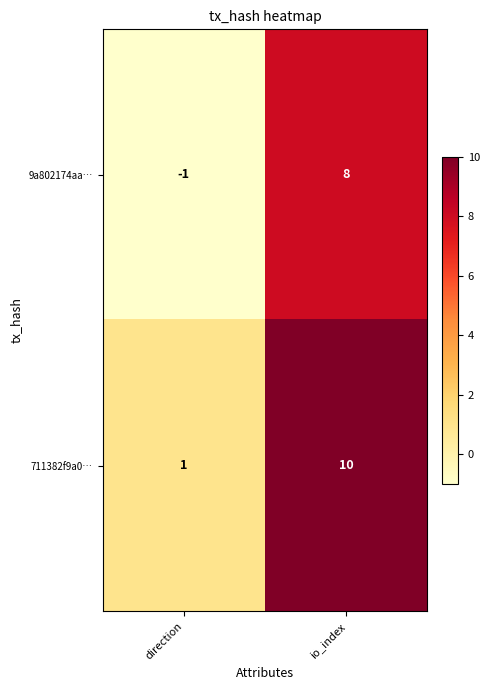

What is the difference between the maximum and minimum values in the 711382f9a0… series?

9